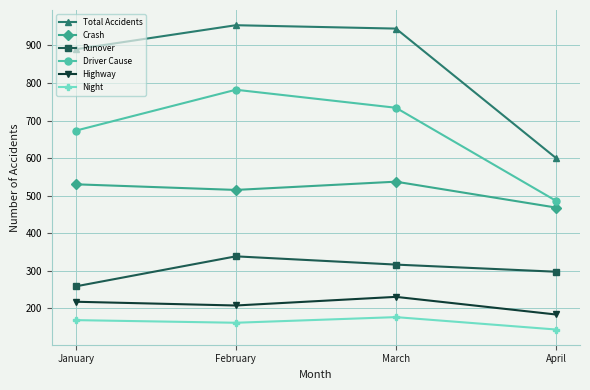

Where is Driver Cause nearest to the value 634?

January